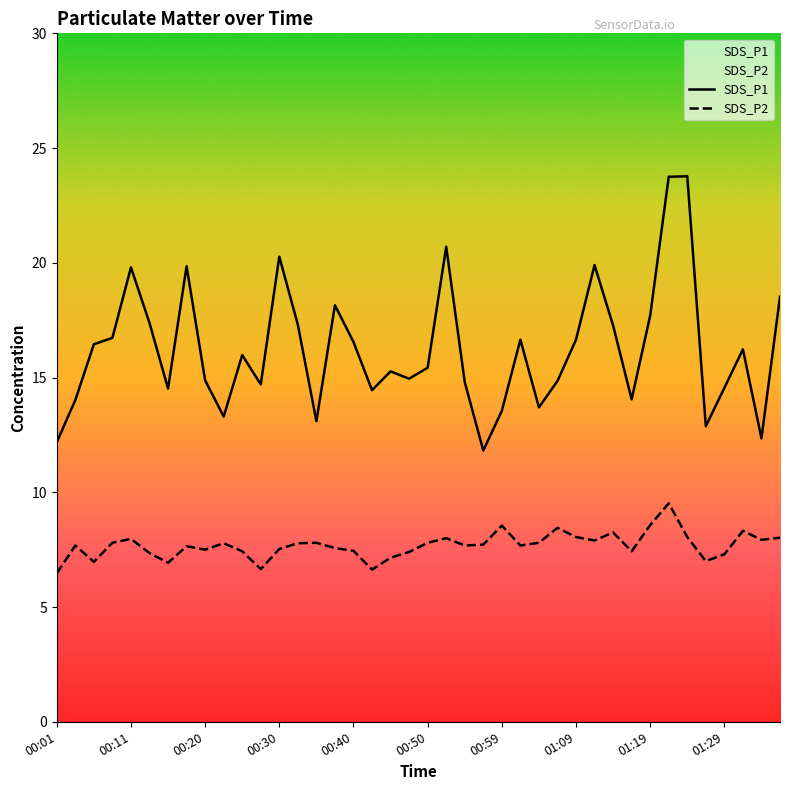

At how many categories does at least one series exceed 15?

22